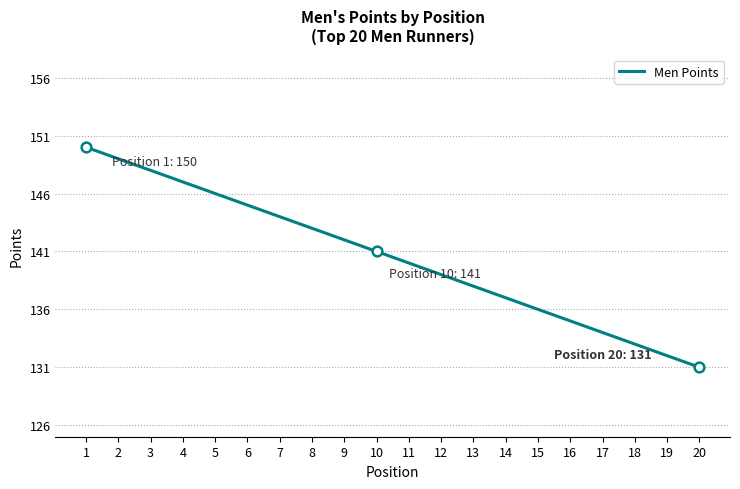

True or false: the data has more than 2 interior local peaks.

False